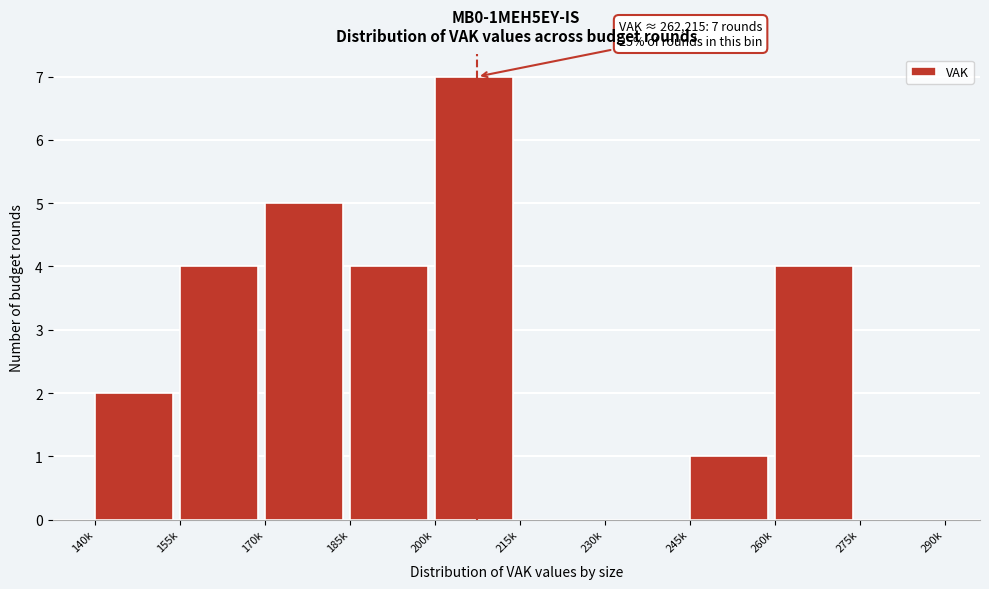

What is the maximum value shown in the chart?

7